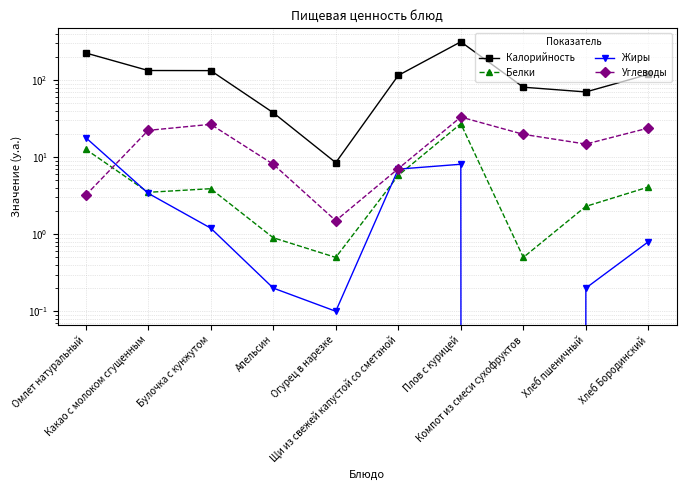

True or false: Углеводы has more than 1 interior local peaks.

True